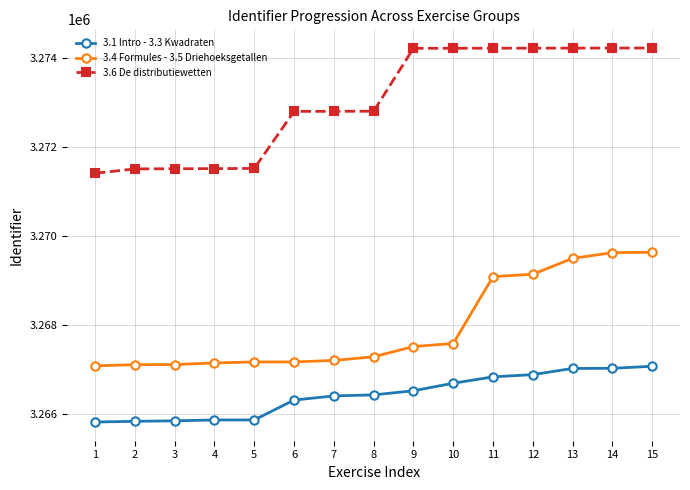

How many series are shown in this chart?

3